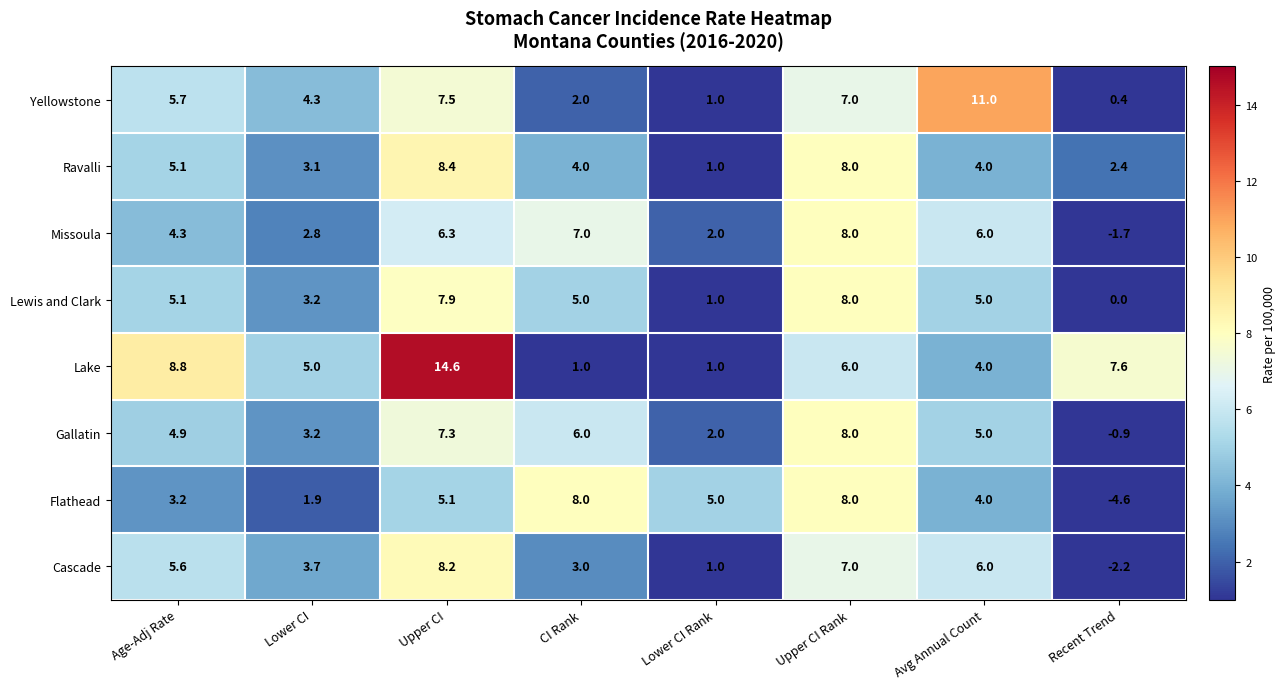

What is the average value of the Ravalli series?

4.5